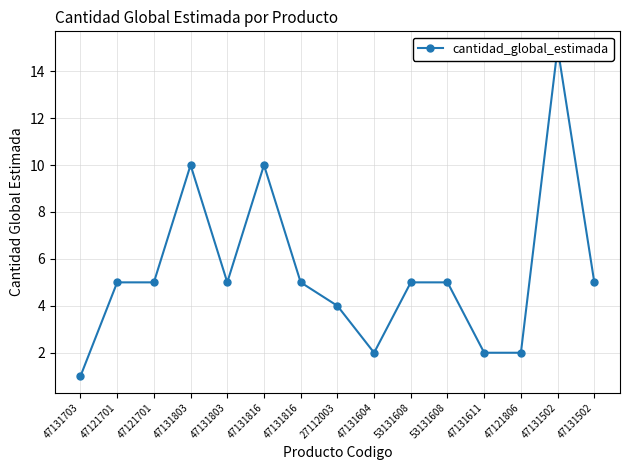

How many points are higher than both their immediate neighbors (excluding endpoints)?

3